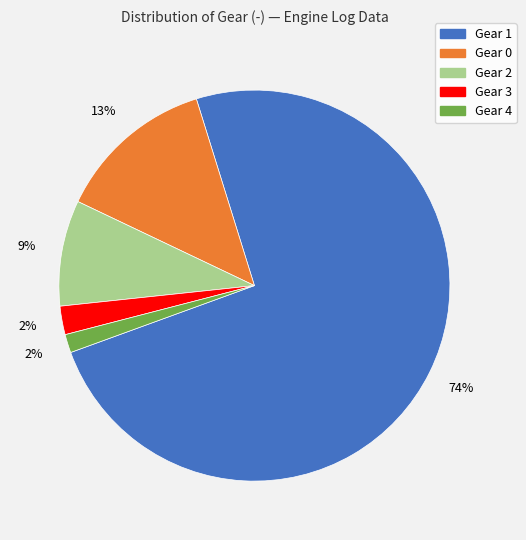

To the nearest percent, what is the average slice percentage?

20%